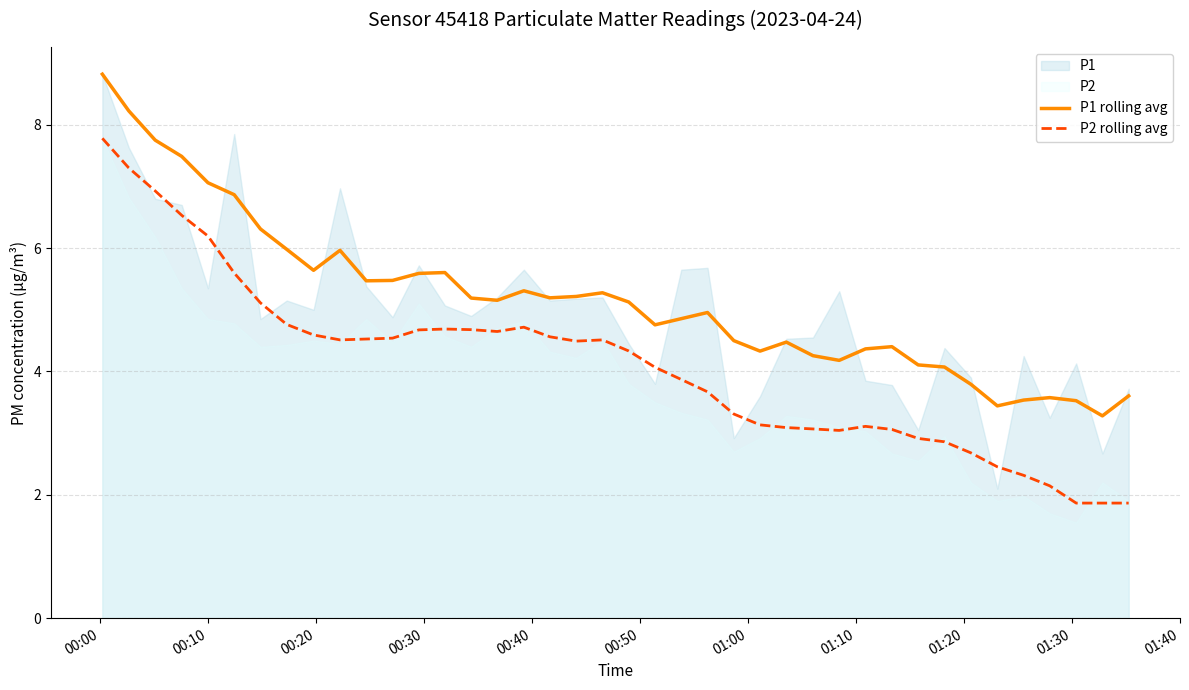

What is the maximum value for P2 rolling avg?

7.8